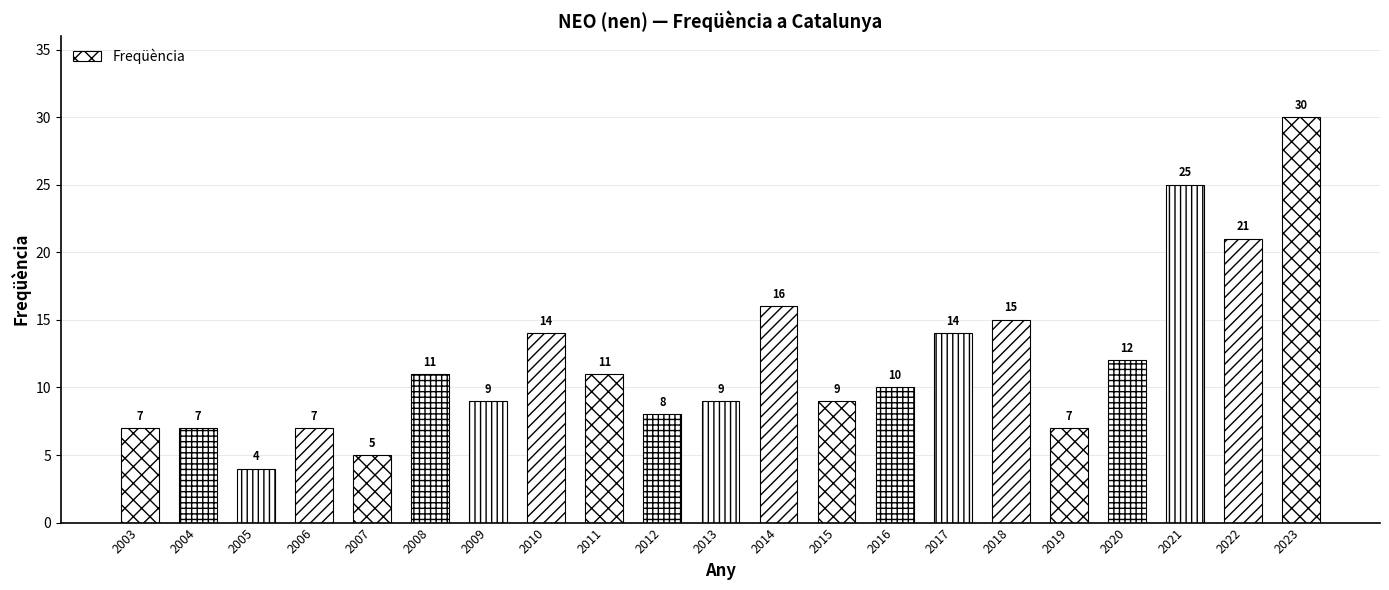

What is the difference between the maximum and second lowest values?

25